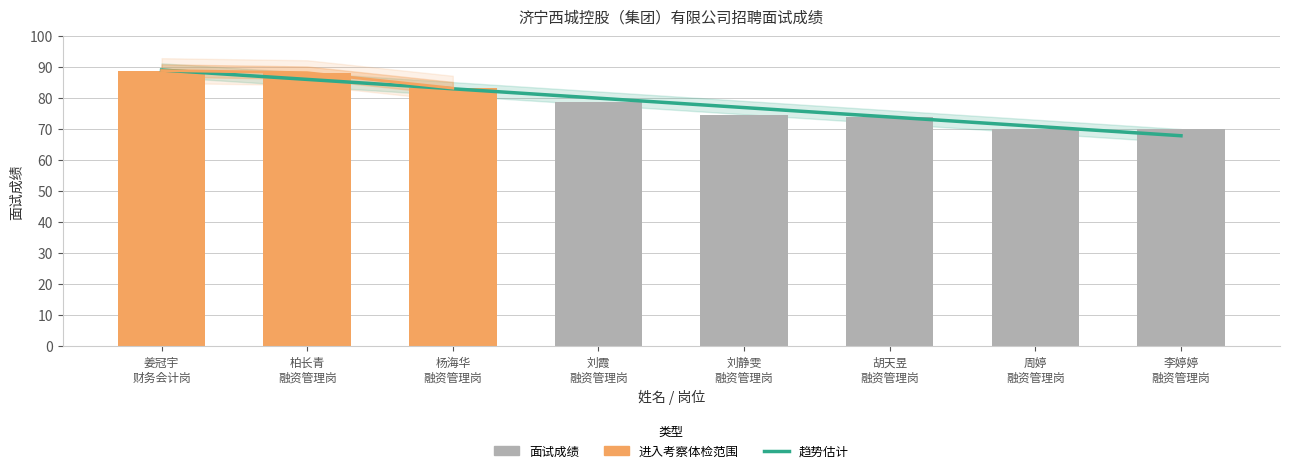

How many values are below 78?

4